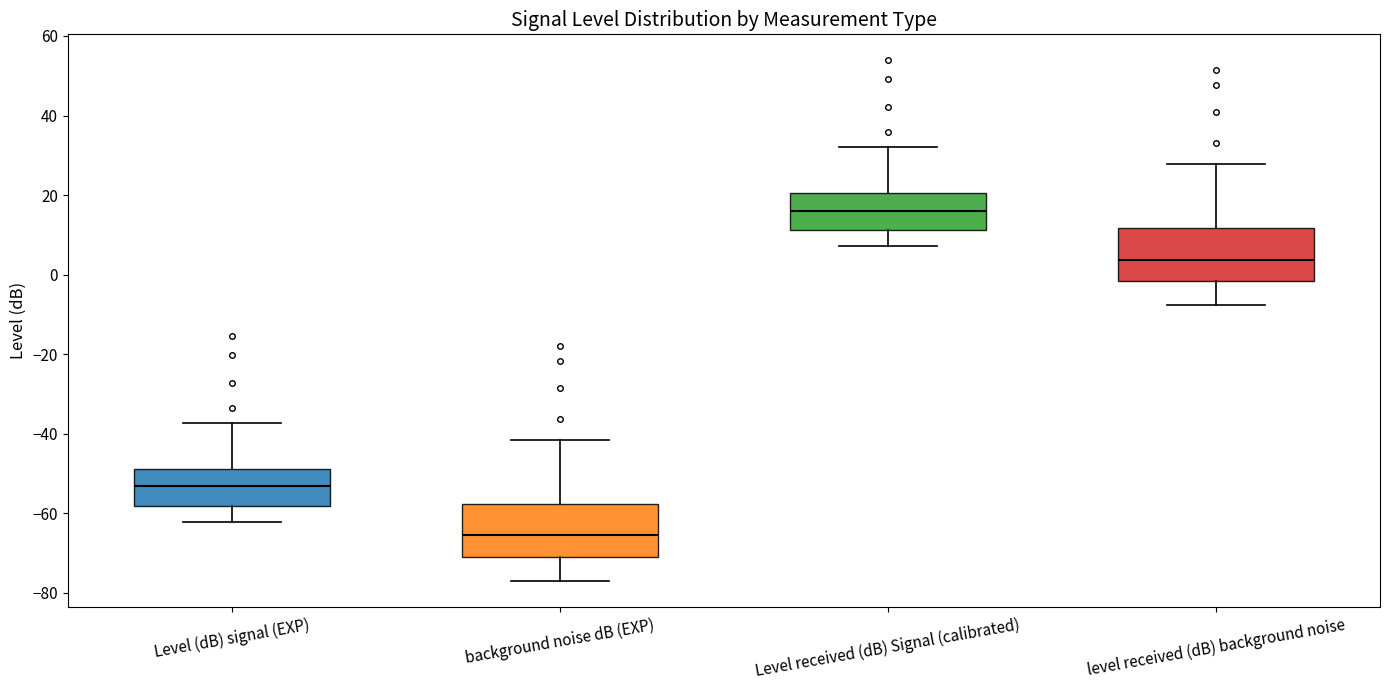

Reading left to right, transcribe this box plot: for each box, give where its median line is, the range the box spans, and where its two whiskers end, as read against the y-axis. The values are not printed on the chart, so give them approximately, as read against the axis.

Level (dB) signal (EXP): median -54, box -58 to -48, whiskers -62 to -38
background noise dB (EXP): median -66, box -70 to -58, whiskers -76 to -42
Level received (dB) Signal (calibrated): median 16, box 12 to 20, whiskers 8 to 32
level received (dB) background noise: median 4, box -2 to 12, whiskers -8 to 28